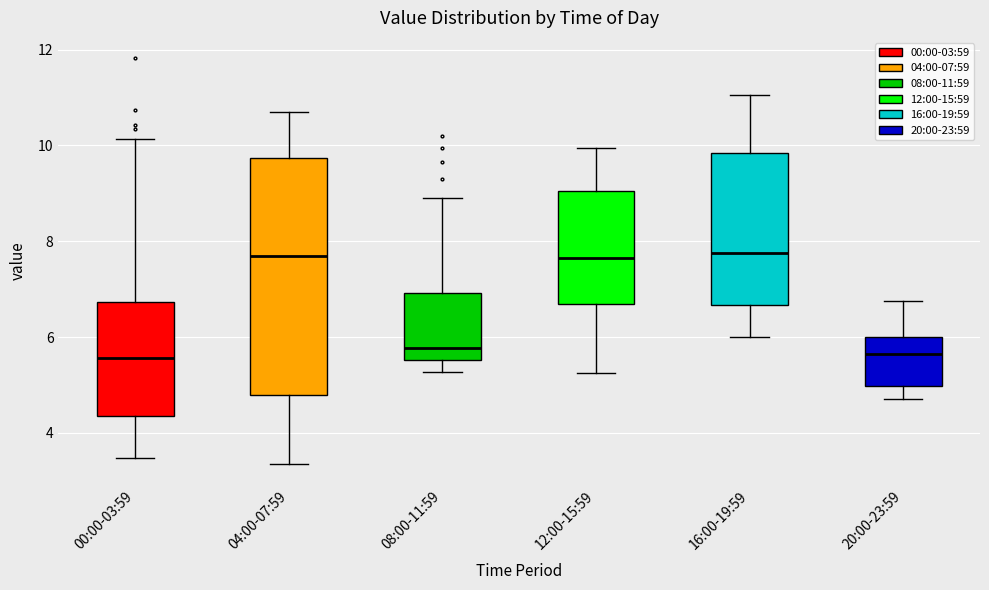

Reading left to right, transcribe this box plot: for each box, give where its median line is, the range the box spans, and where its two whiskers end, as read against the y-axis. The values are not printed on the chart, so give them approximately, as read against the axis.

00:00-03:59: median 5.6, box 4.4 to 6.8, whiskers 3.4 to 10.2
04:00-07:59: median 7.8, box 4.8 to 9.8, whiskers 3.4 to 10.8
08:00-11:59: median 5.8, box 5.6 to 7.0, whiskers 5.2 to 9.0
12:00-15:59: median 7.6, box 6.6 to 9.0, whiskers 5.2 to 10.0
16:00-19:59: median 7.8, box 6.6 to 9.8, whiskers 6.0 to 11.0
20:00-23:59: median 5.6, box 5.0 to 6.0, whiskers 4.8 to 6.8